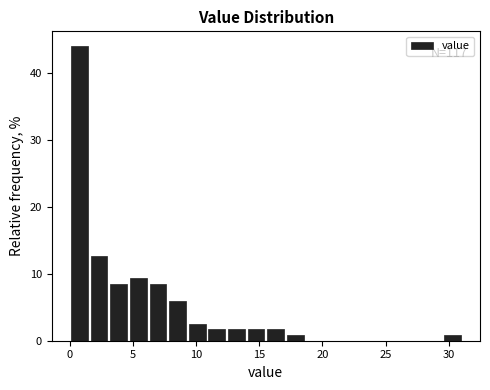

Read against the x-axis, roughly where is the centre of the tallest bar?

1.0